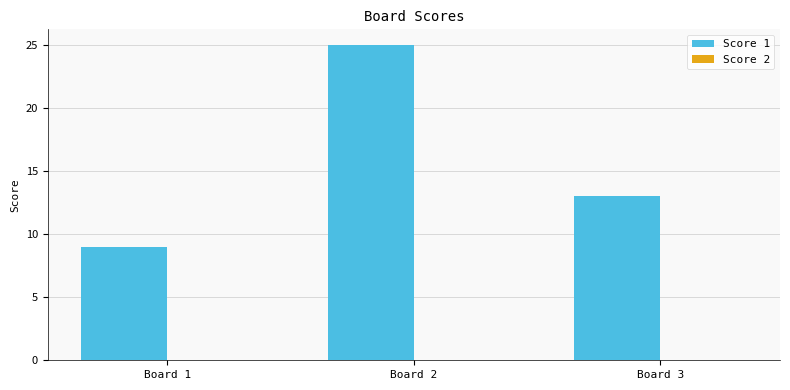

Which category has the lowest value across all series?

Board 1